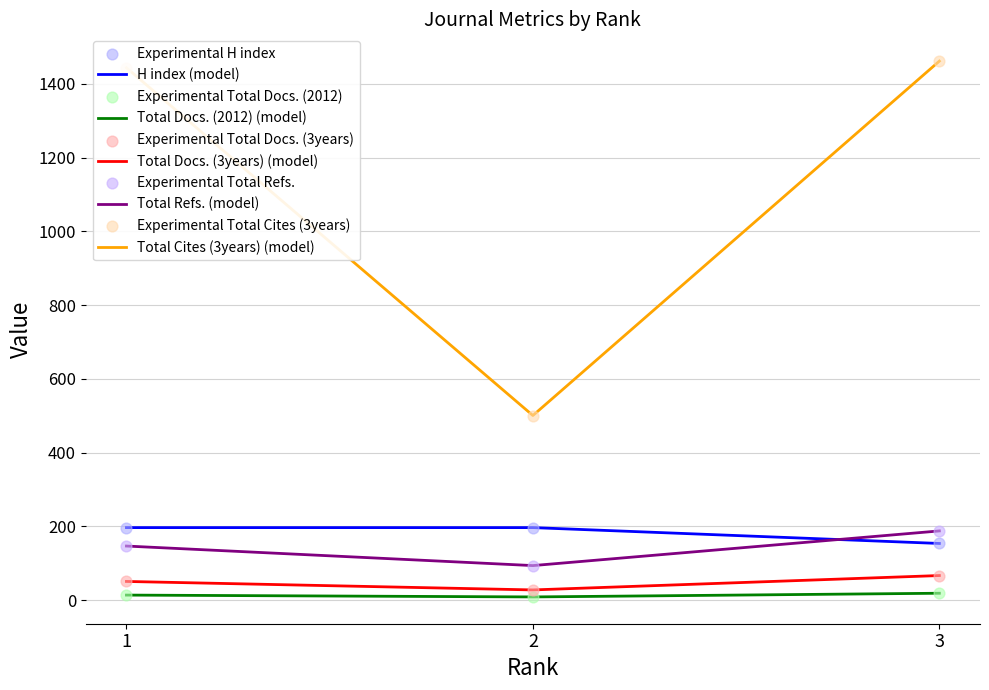

What is the total value across all series at 2?

829